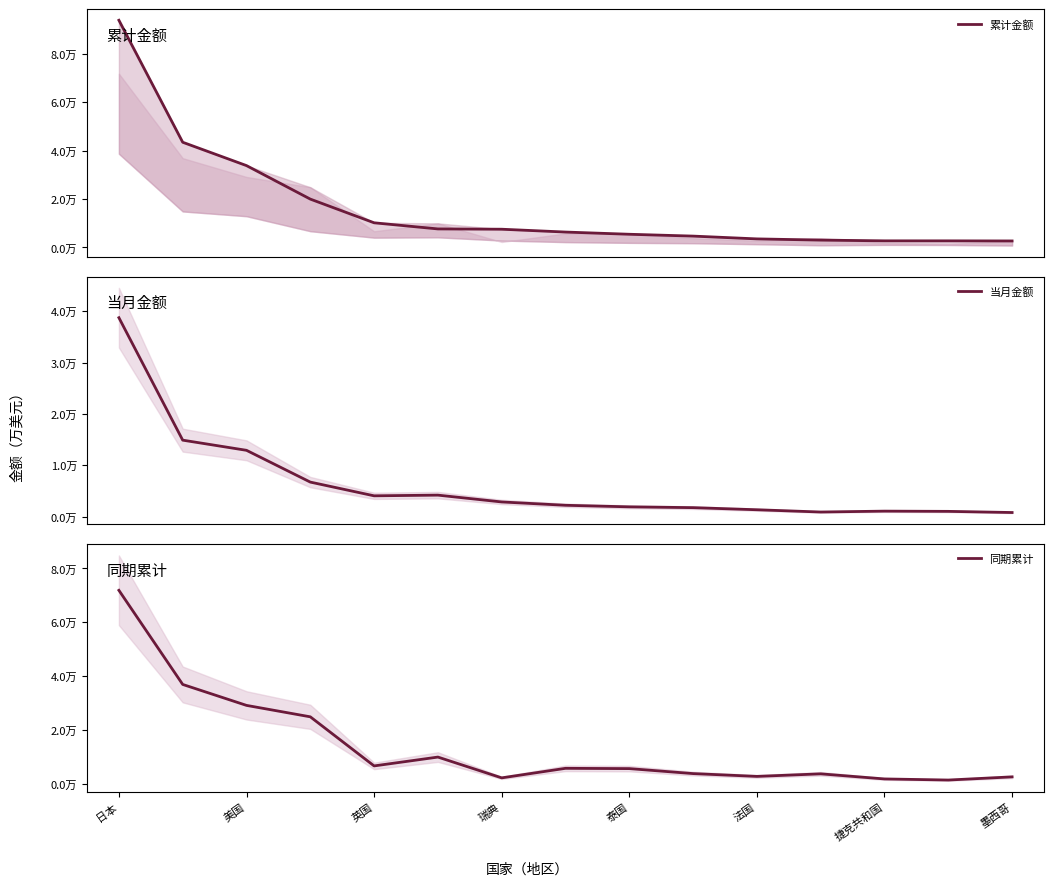

True or false: 当月金额 and 累计金额 intersect in this chart.

False